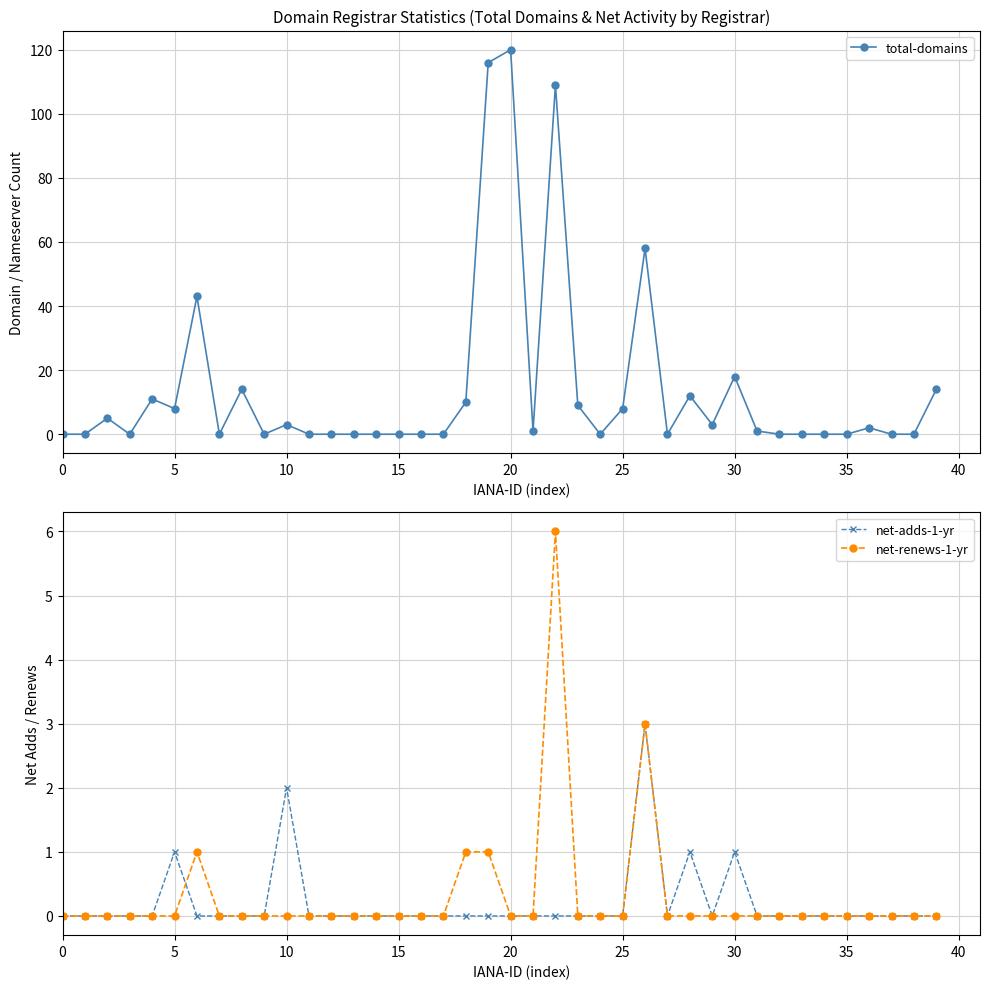

Count the number of data series in this chart.

3